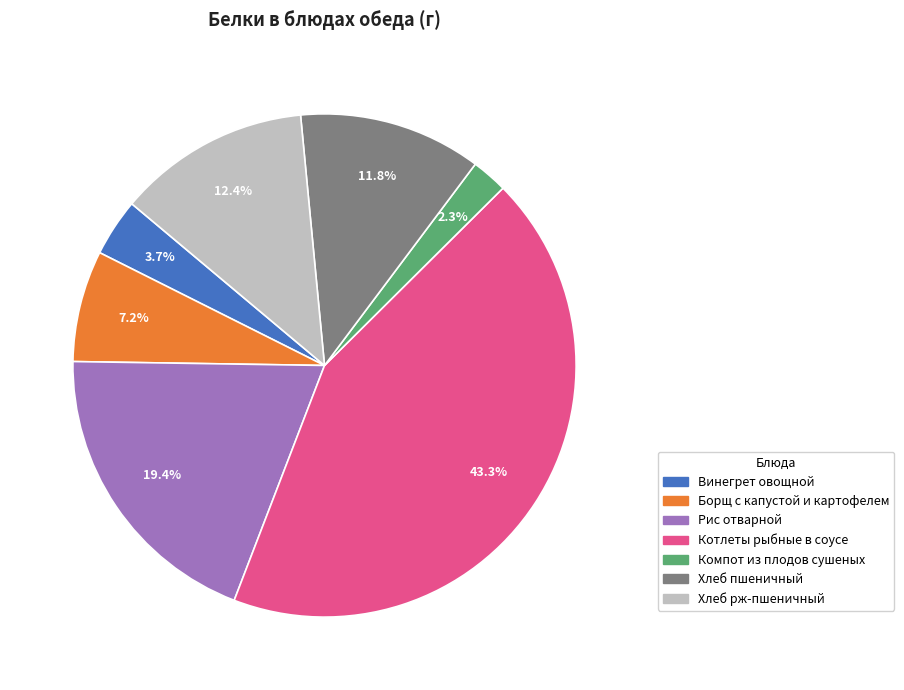

Rank the categories by value from lowest to highest.

Компот из плодов сушеных, Винегрет овощной, Борщ с капустой и картофелем, Хлеб пшеничный, Хлеб рж-пшеничный, Рис отварной, Котлеты рыбные в соусе